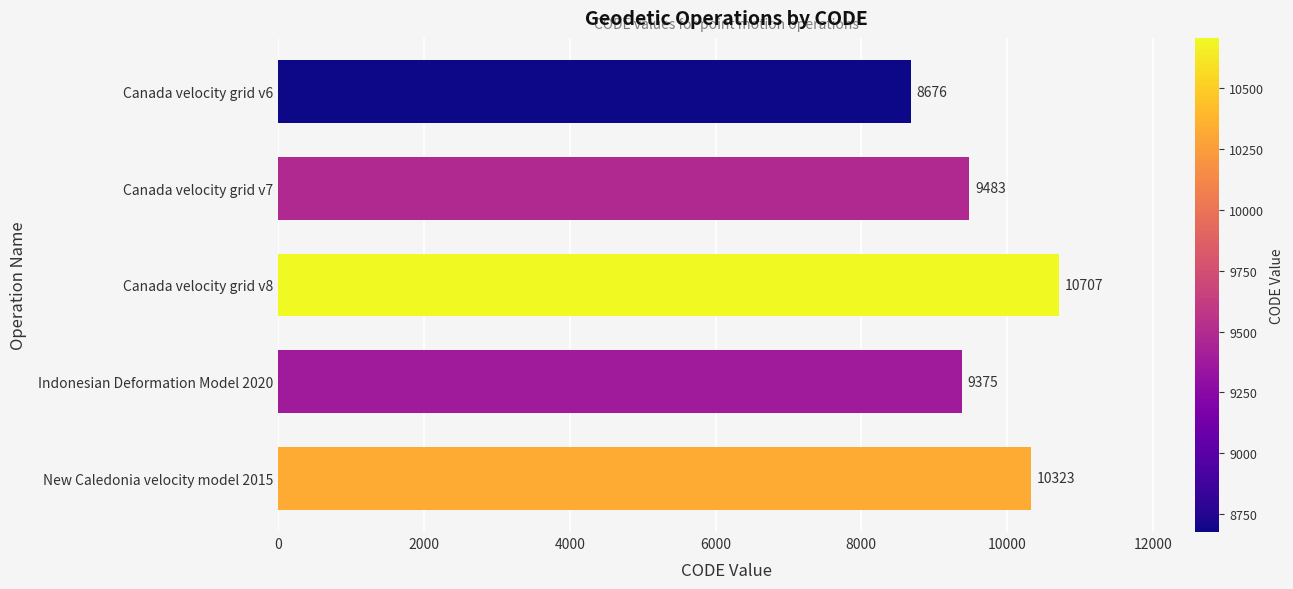

Approximately how many times larger is the value at Indonesian Deformation Model 2020 compared to Canada velocity grid v8?

0.9